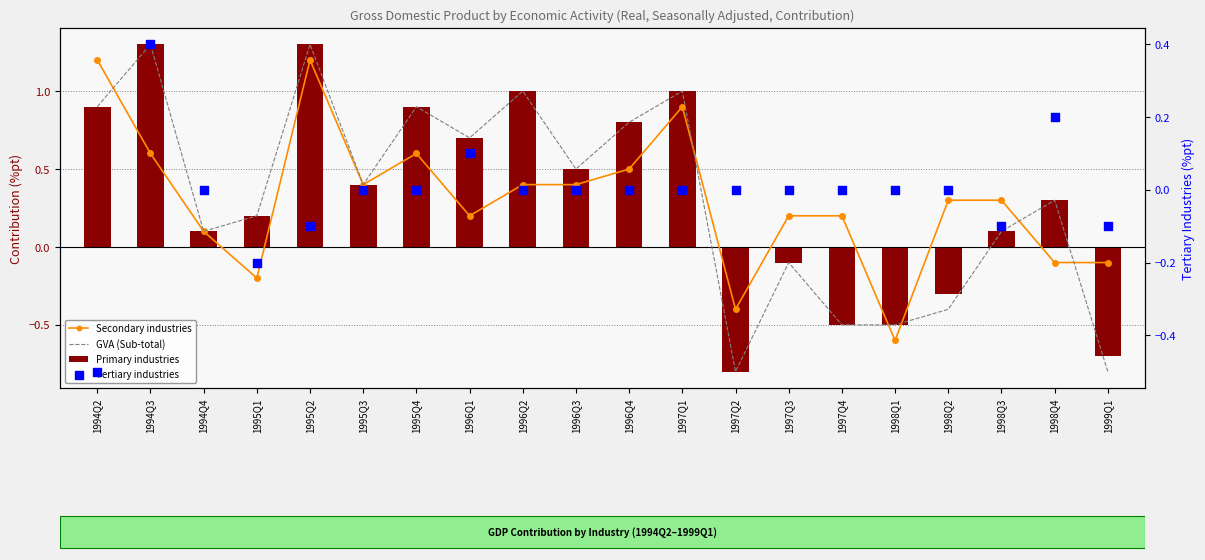

What are all the series names shown in the legend?

Secondary industries, GVA (Sub-total), Primary industries, Tertiary industries